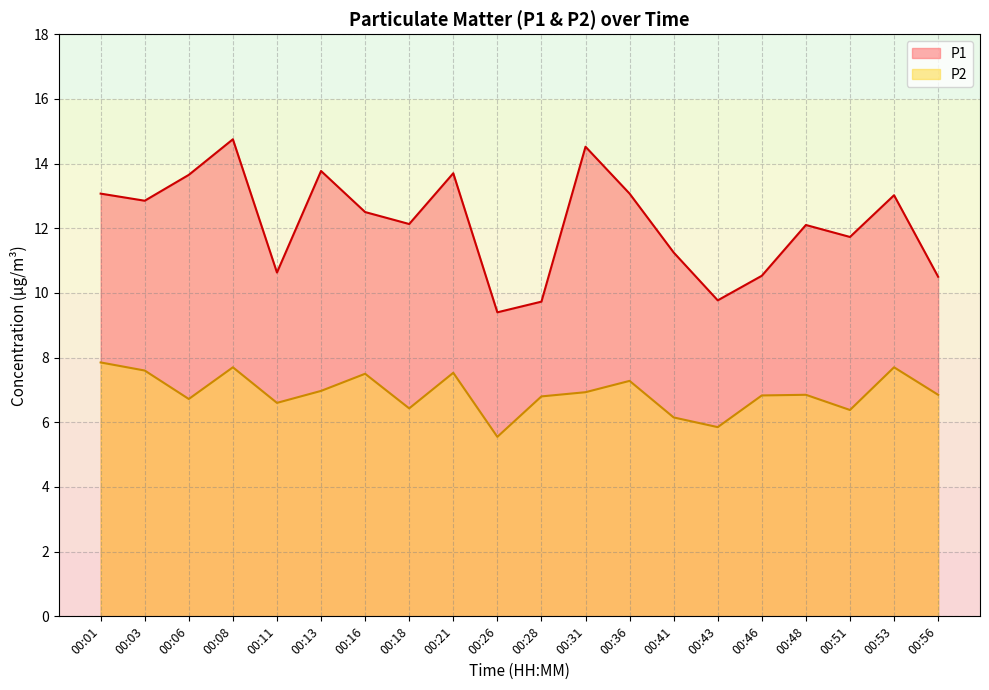

At which label does P2 first exceed 6?

00:01